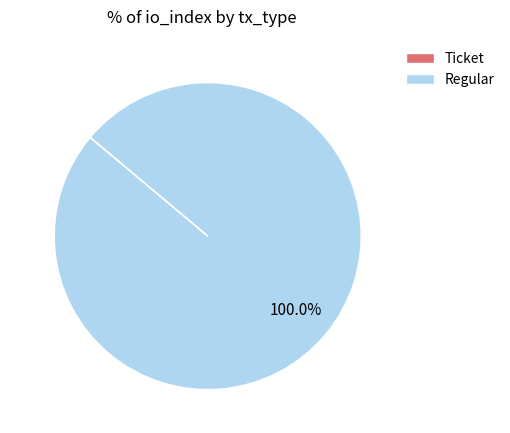

Does Regular account for over 50% of the chart?

Yes